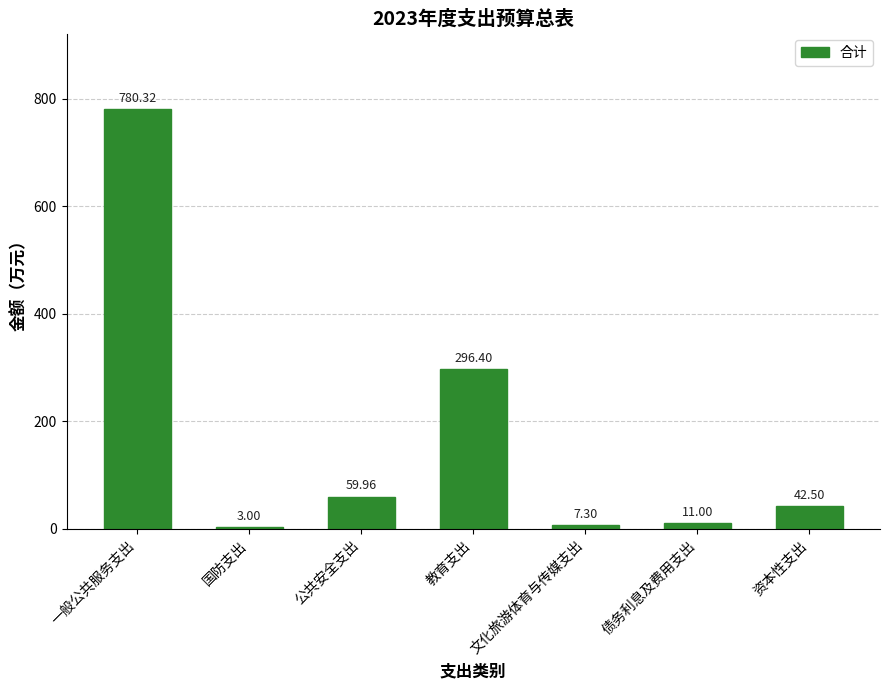

Where is the data nearest to the value 391?

教育支出